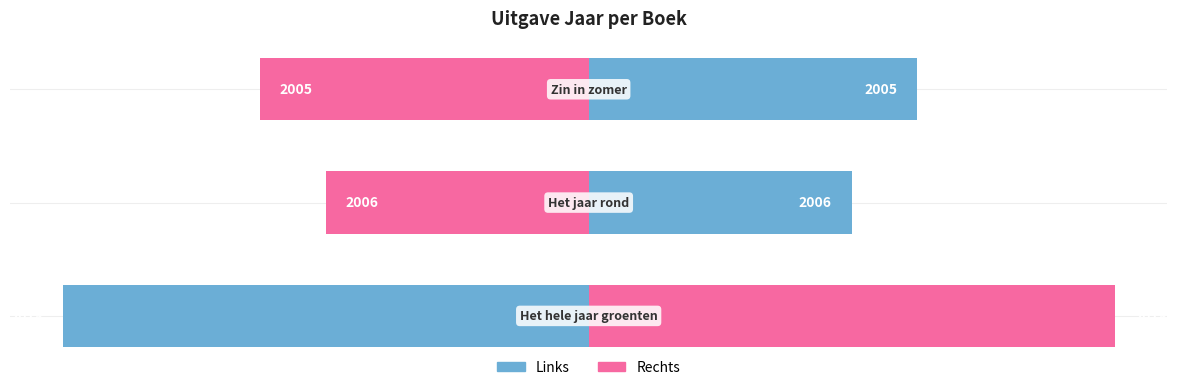

Does the chart contain stacked bars?

No